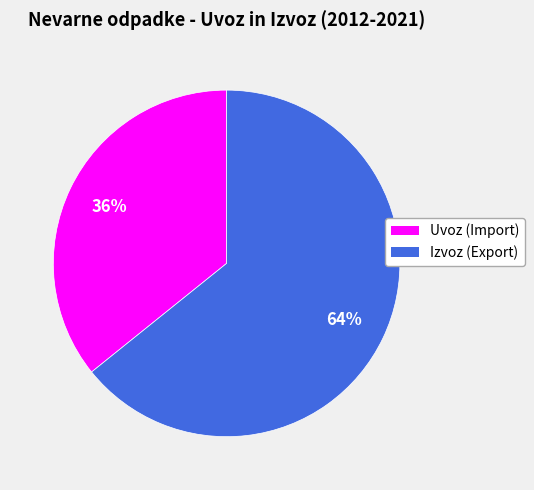

Is there a majority slice in this chart?

Yes